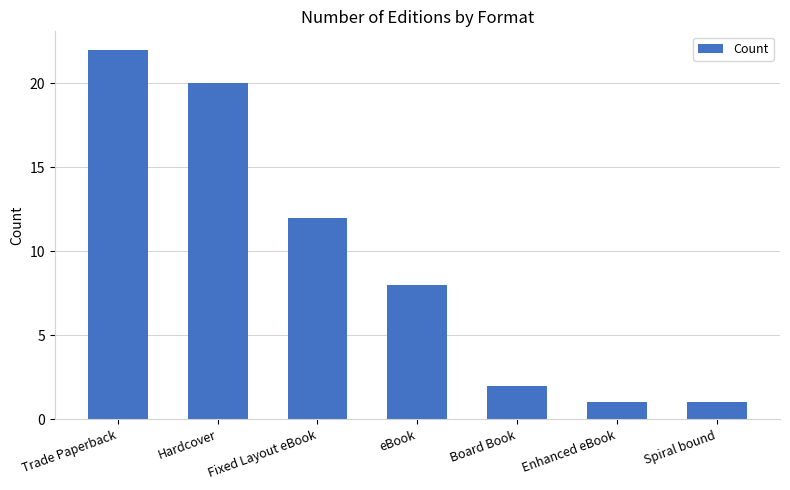

Are the bars grouped side by side (vs. stacked)?

No